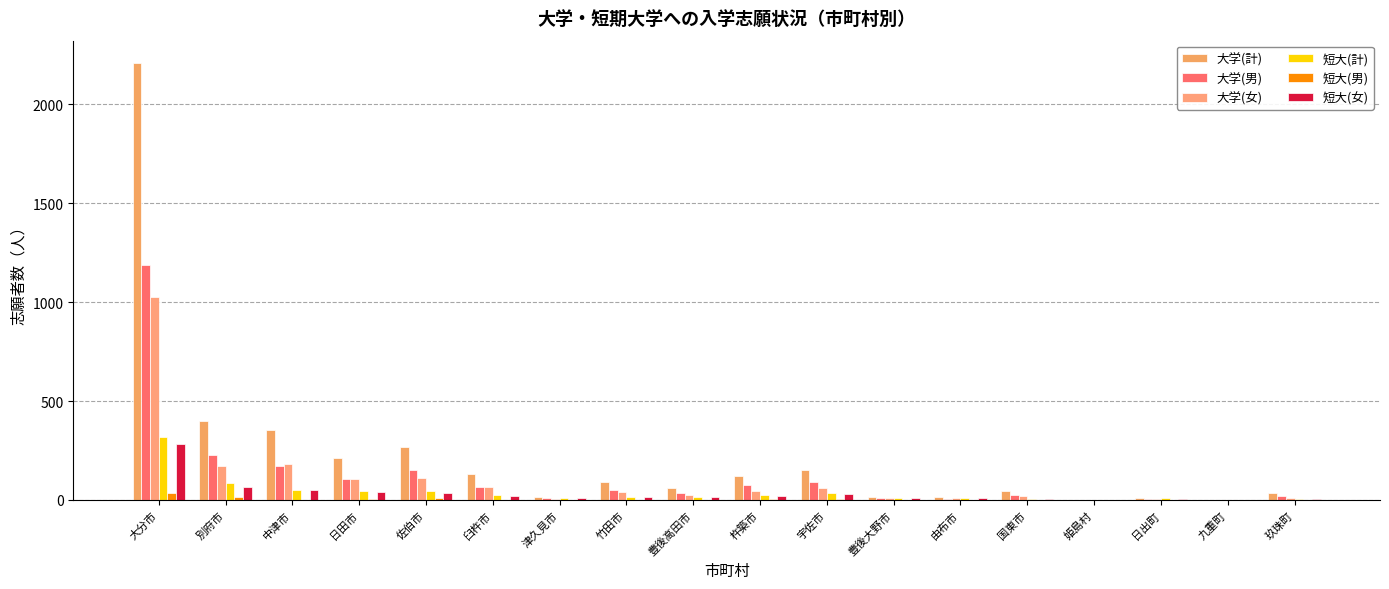

List the series in order of their peak value, highest first.

大学(計), 大学(男), 大学(女), 短大(計), 短大(女), 短大(男)